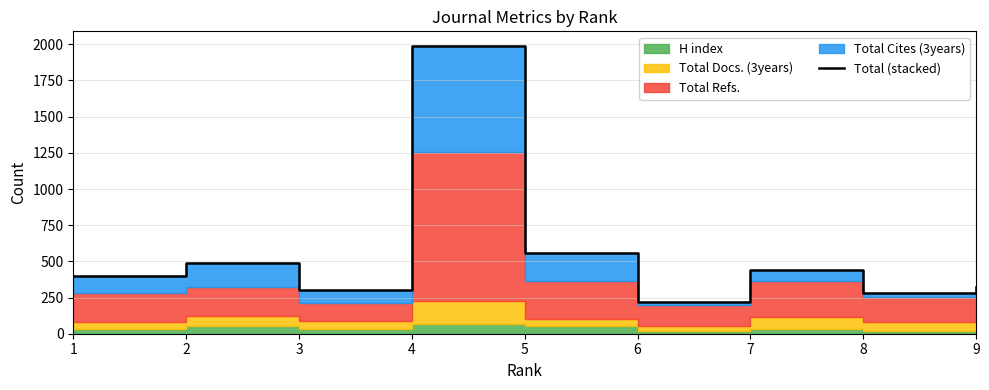

True or false: the data shows 216 at 6.

True